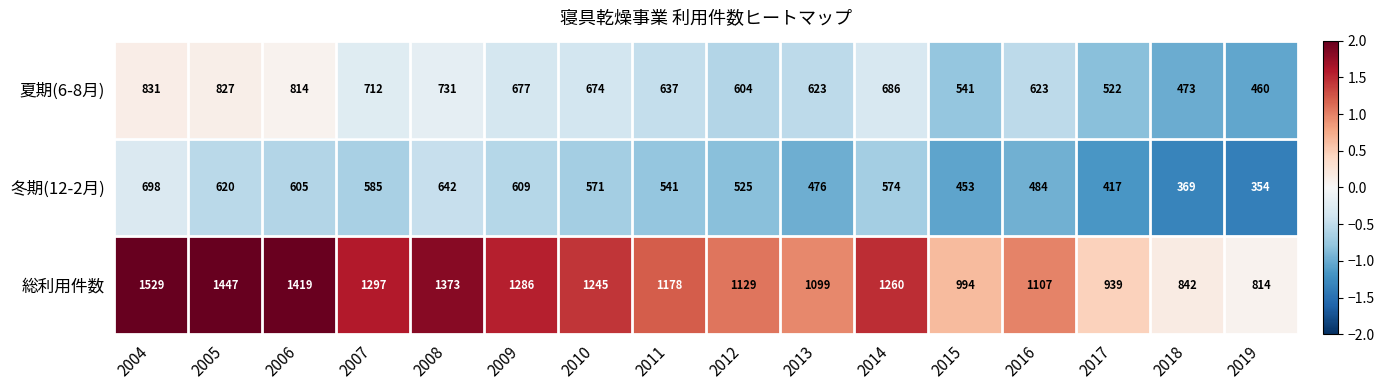

At 2004, list the series in order from smallest to largest.

冬期(12-2月), 夏期(6-8月), 総利用件数